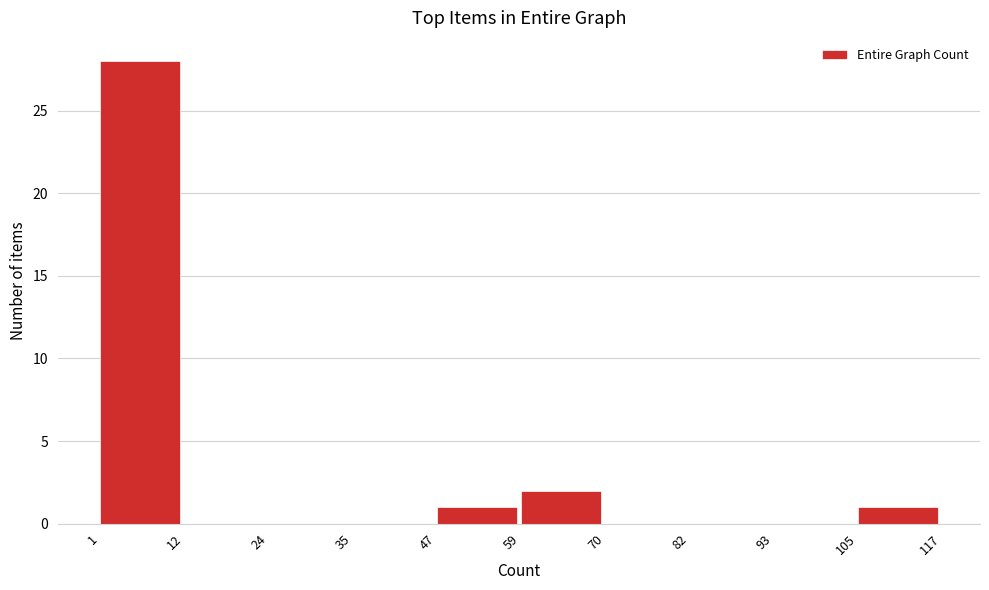

Reading left to right, list every bar in this chart as the range it spans on the x-axis followed by its height. The values are not printed on the chart, so give them approximately, as read against the axis.

1 to 12: 28
12 to 24: 0
24 to 35: 0
35 to 47: 0
47 to 59: 1
59 to 70: 2
70 to 82: 0
82 to 93: 0
93 to 105: 0
105 to 117: 1